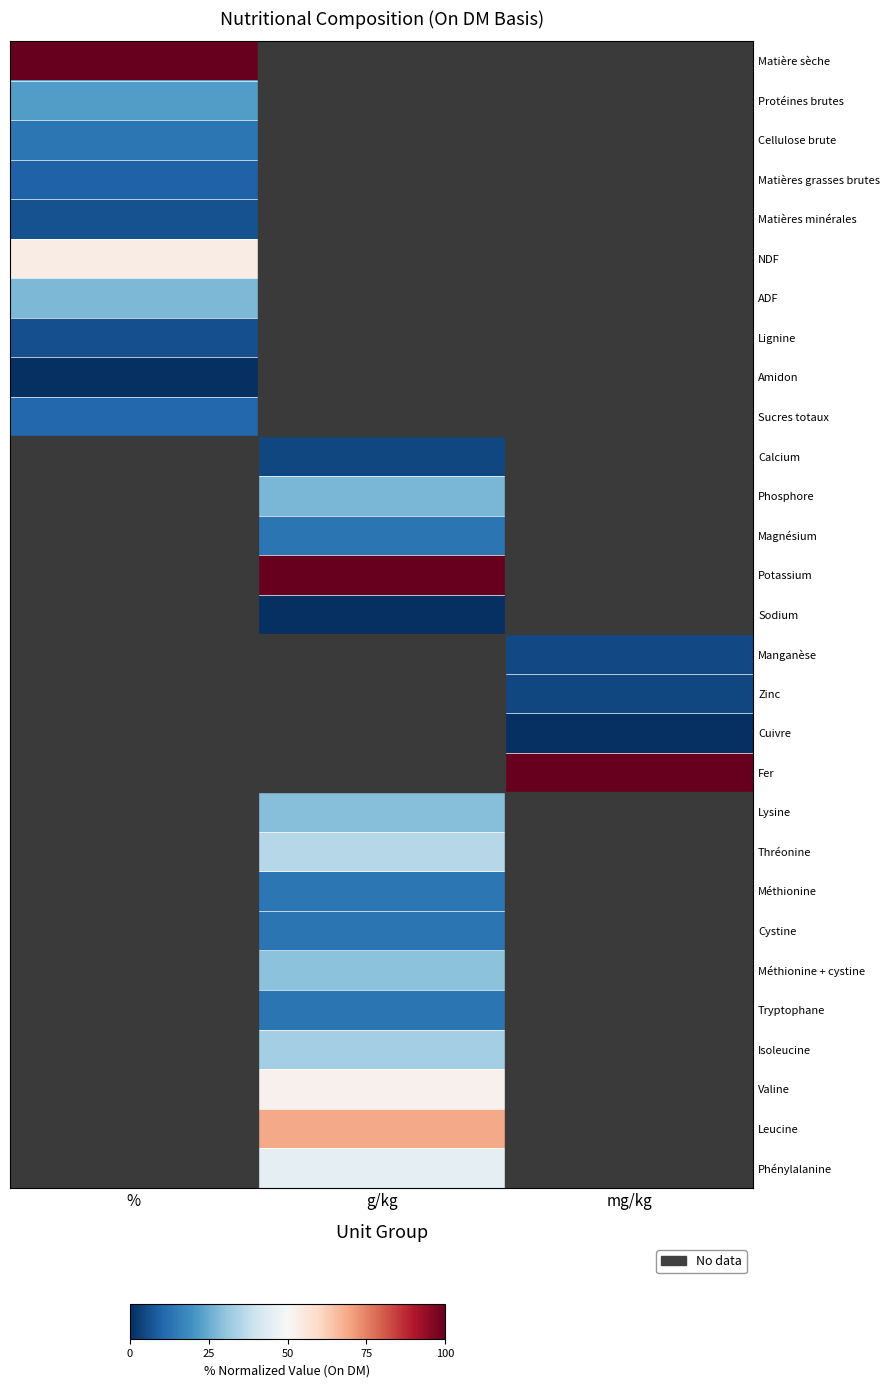

Which category has the lowest value in the Amidon series?

%